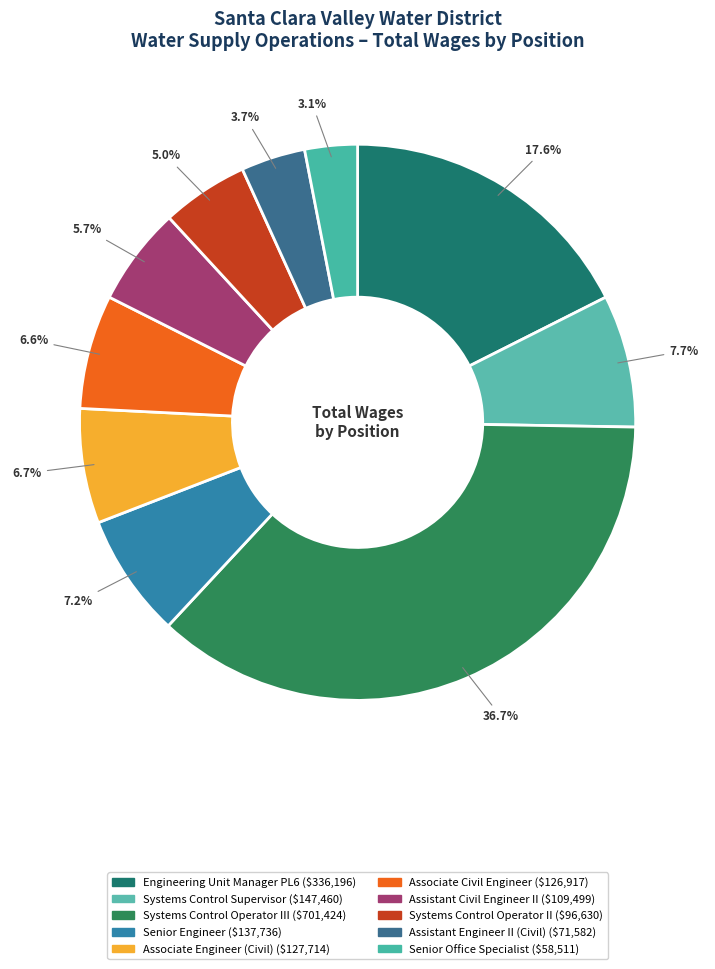

What is the largest slice in the pie chart?

Systems Control Operator III